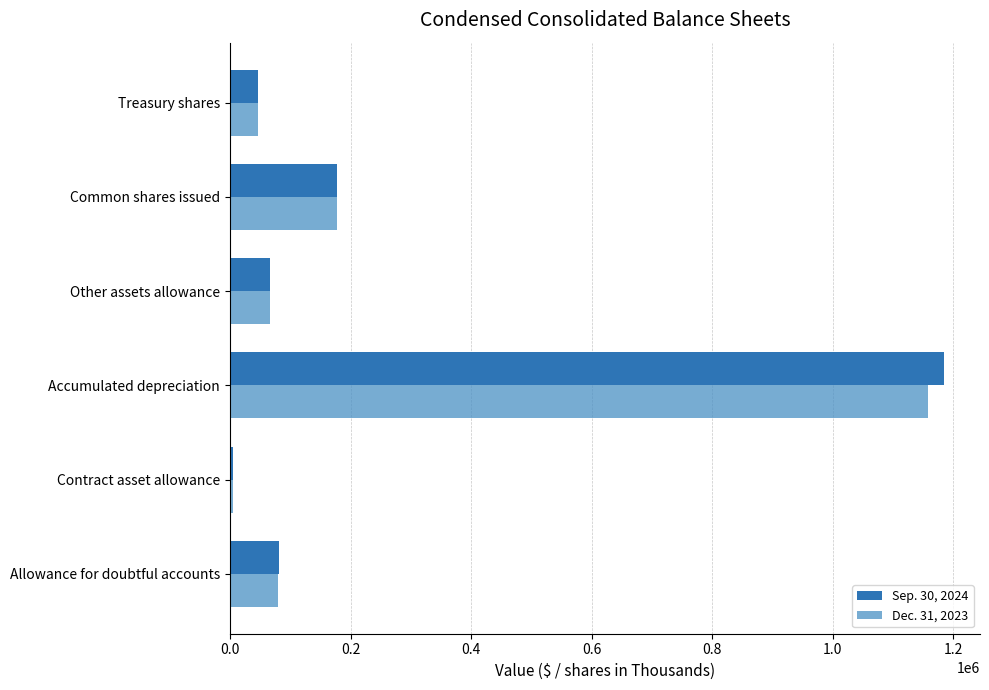

How many data points does each series have?

6